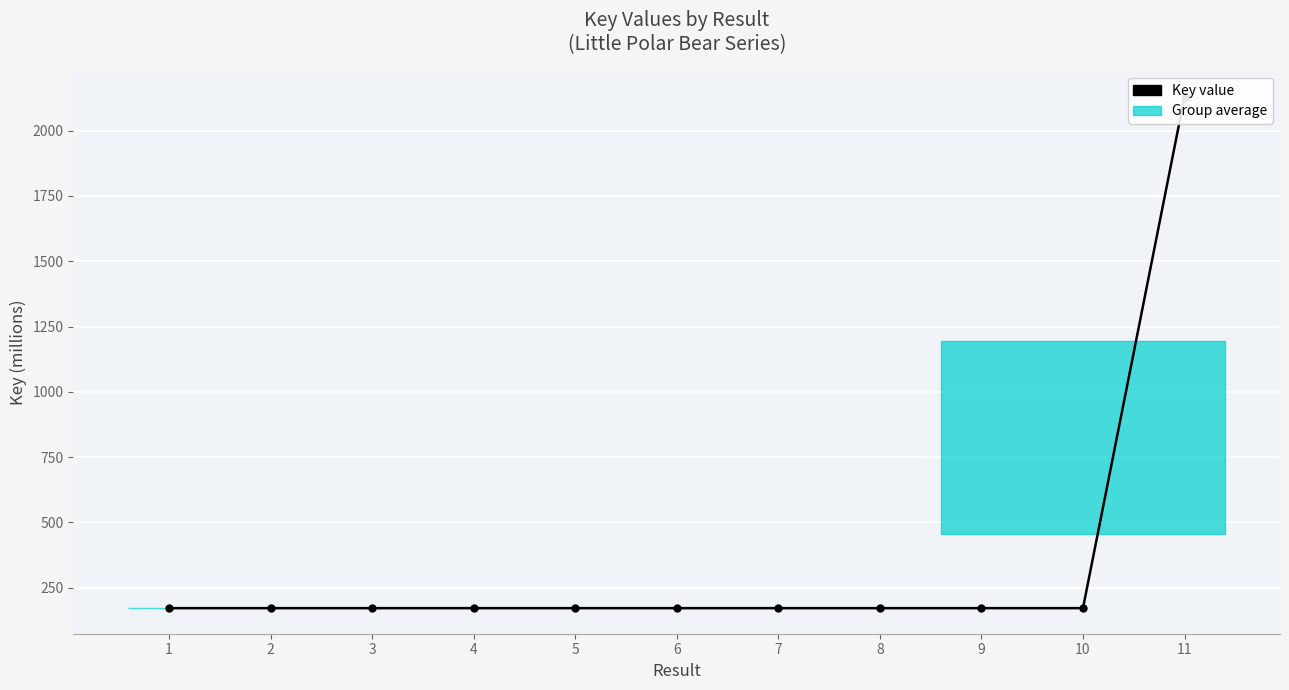

List the labels in order of value, largest first.

11, 5, 9, 3, 4, 1, 6, 7, 2, 8, 10